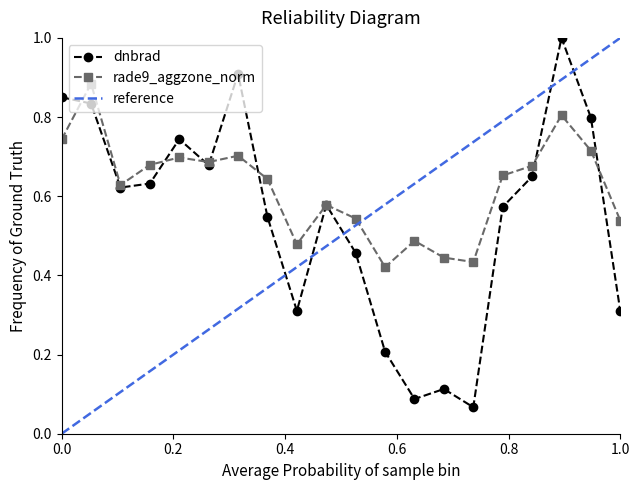

What is the maximum value for dnbrad?

1.0